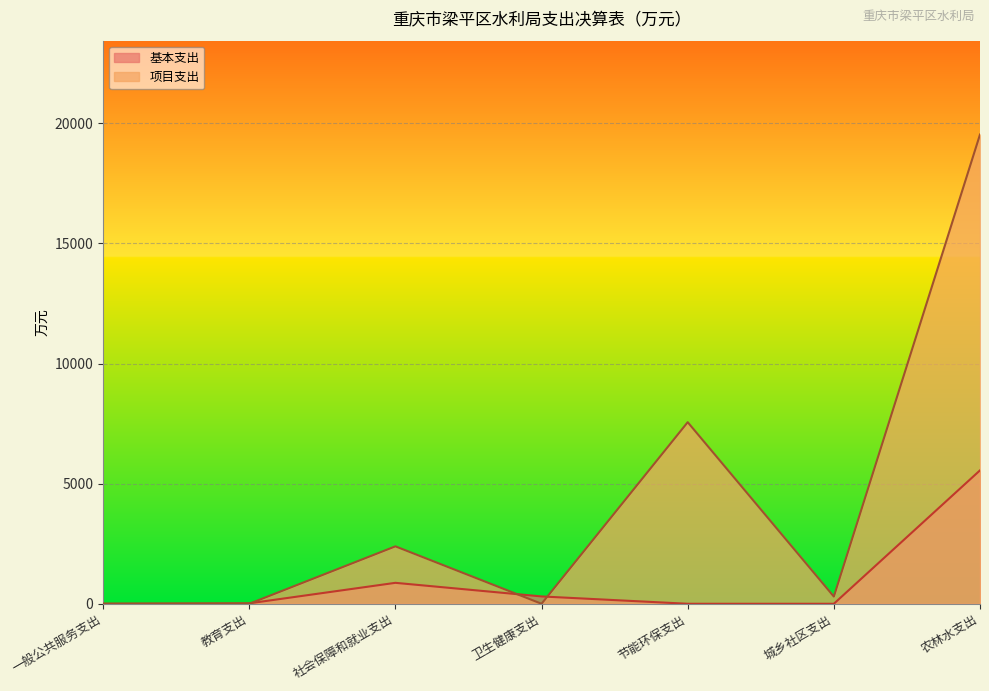

True or false: 项目支出 and 基本支出 cross at least once.

True